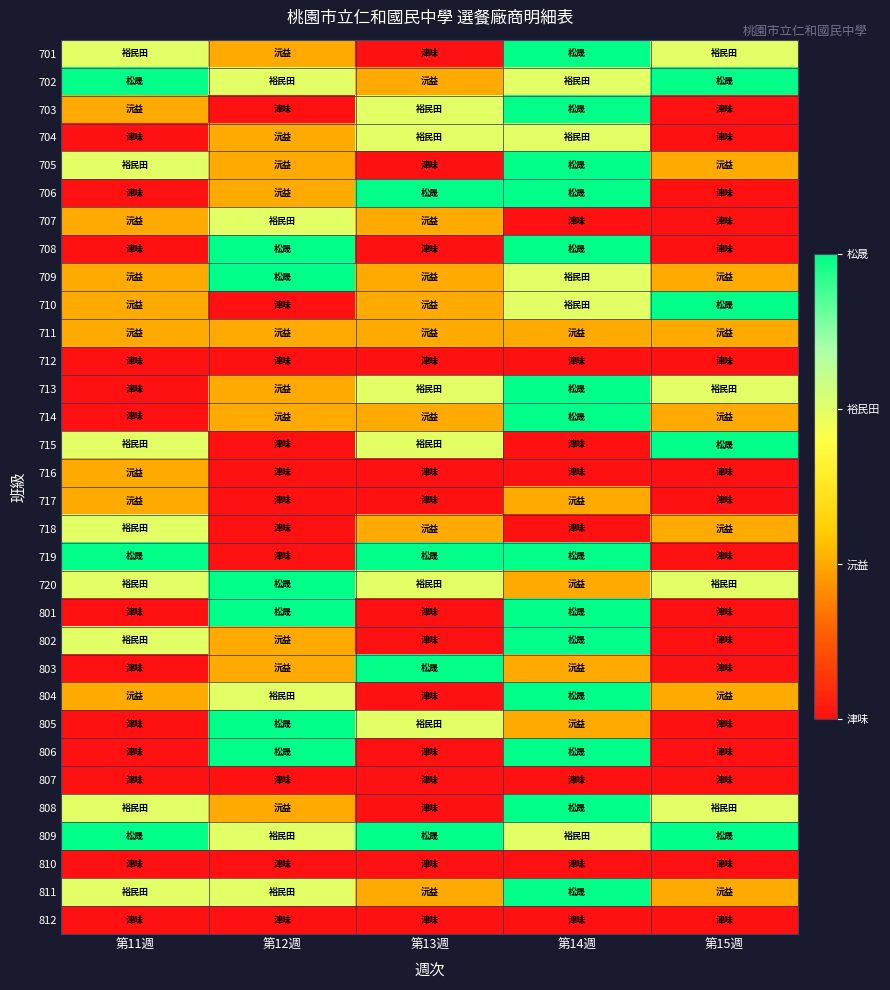

Reading right to left, extract all data points from this chart.

701: 第15週=3	第14週=4	第13週=1	第12週=2	第11週=3
702: 第15週=4	第14週=3	第13週=2	第12週=3	第11週=4
703: 第15週=1	第14週=4	第13週=3	第12週=1	第11週=2
704: 第15週=1	第14週=3	第13週=3	第12週=2	第11週=1
705: 第15週=2	第14週=4	第13週=1	第12週=2	第11週=3
706: 第15週=1	第14週=4	第13週=4	第12週=2	第11週=1
707: 第15週=1	第14週=1	第13週=2	第12週=3	第11週=2
708: 第15週=1	第14週=4	第13週=1	第12週=4	第11週=1
709: 第15週=2	第14週=3	第13週=2	第12週=4	第11週=2
710: 第15週=4	第14週=3	第13週=2	第12週=1	第11週=2
711: 第15週=2	第14週=2	第13週=2	第12週=2	第11週=2
712: 第15週=1	第14週=1	第13週=1	第12週=1	第11週=1
713: 第15週=3	第14週=4	第13週=3	第12週=2	第11週=1
714: 第15週=2	第14週=4	第13週=2	第12週=2	第11週=1
715: 第15週=4	第14週=1	第13週=3	第12週=1	第11週=3
716: 第15週=1	第14週=1	第13週=1	第12週=1	第11週=2
717: 第15週=1	第14週=2	第13週=1	第12週=1	第11週=2
718: 第15週=2	第14週=1	第13週=2	第12週=1	第11週=3
719: 第15週=1	第14週=4	第13週=4	第12週=1	第11週=4
720: 第15週=3	第14週=2	第13週=3	第12週=4	第11週=3
801: 第15週=1	第14週=4	第13週=1	第12週=4	第11週=1
802: 第15週=1	第14週=4	第13週=1	第12週=2	第11週=3
803: 第15週=1	第14週=2	第13週=4	第12週=2	第11週=1
804: 第15週=2	第14週=4	第13週=1	第12週=3	第11週=2
805: 第15週=1	第14週=2	第13週=3	第12週=4	第11週=1
806: 第15週=1	第14週=4	第13週=1	第12週=4	第11週=1
807: 第15週=1	第14週=1	第13週=1	第12週=1	第11週=1
808: 第15週=3	第14週=4	第13週=1	第12週=2	第11週=3
809: 第15週=4	第14週=3	第13週=4	第12週=3	第11週=4
810: 第15週=1	第14週=1	第13週=1	第12週=1	第11週=1
811: 第15週=2	第14週=4	第13週=2	第12週=3	第11週=3
812: 第15週=1	第14週=1	第13週=1	第12週=1	第11週=1